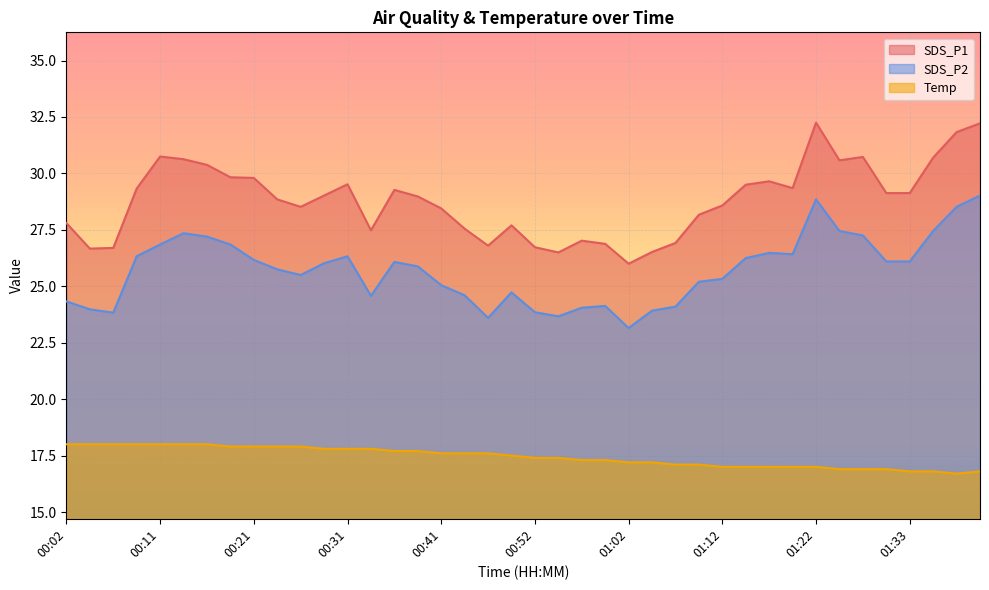

List the series in order of their overall mean, highest first.

SDS_P1, SDS_P2, Temp